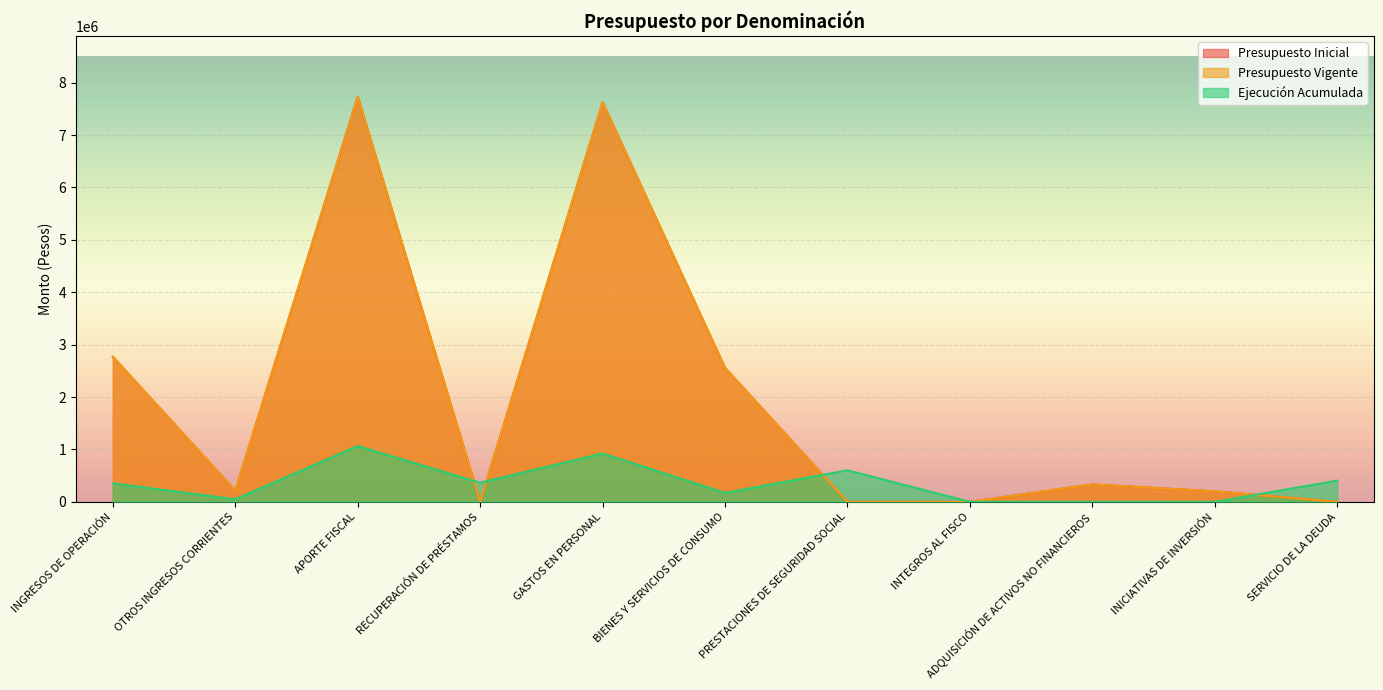

True or false: Ejecución Acumulada has a value of 253183 at BIENES Y SERVICIOS DE CONSUMO.

False